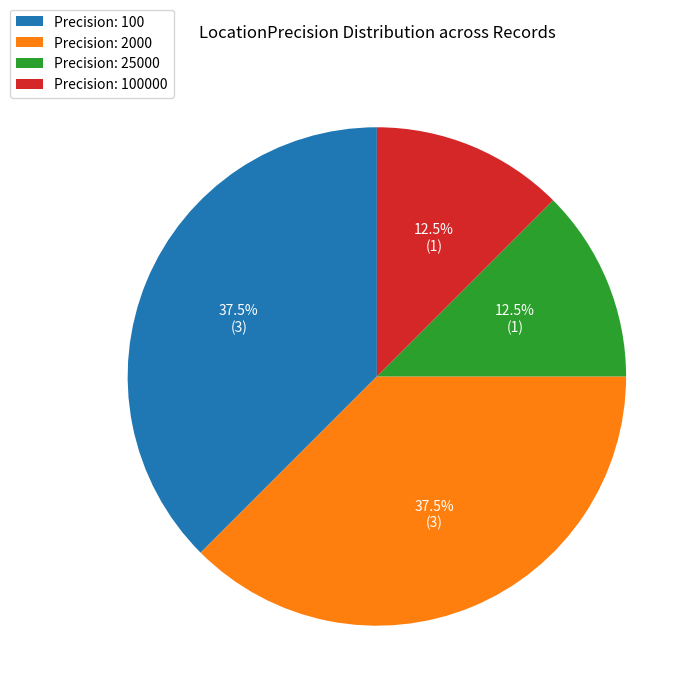

Do Precision: 25000 and Precision: 100000 together represent more than half of the pie?

No